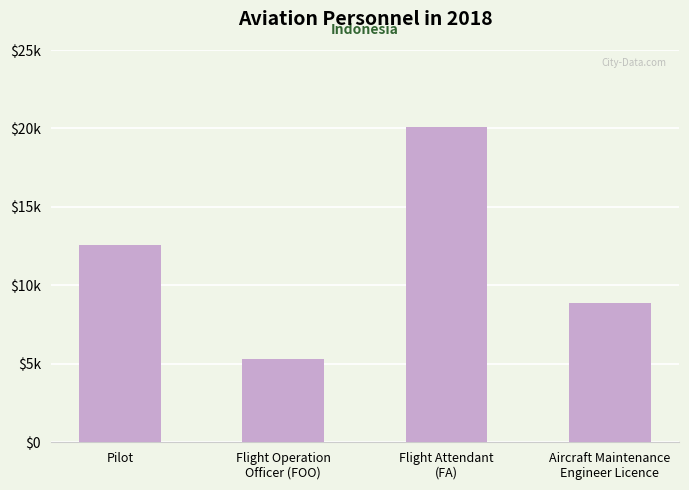

What is the label of the 1st bar from the right?

Aircraft Maintenance
Engineer Licence